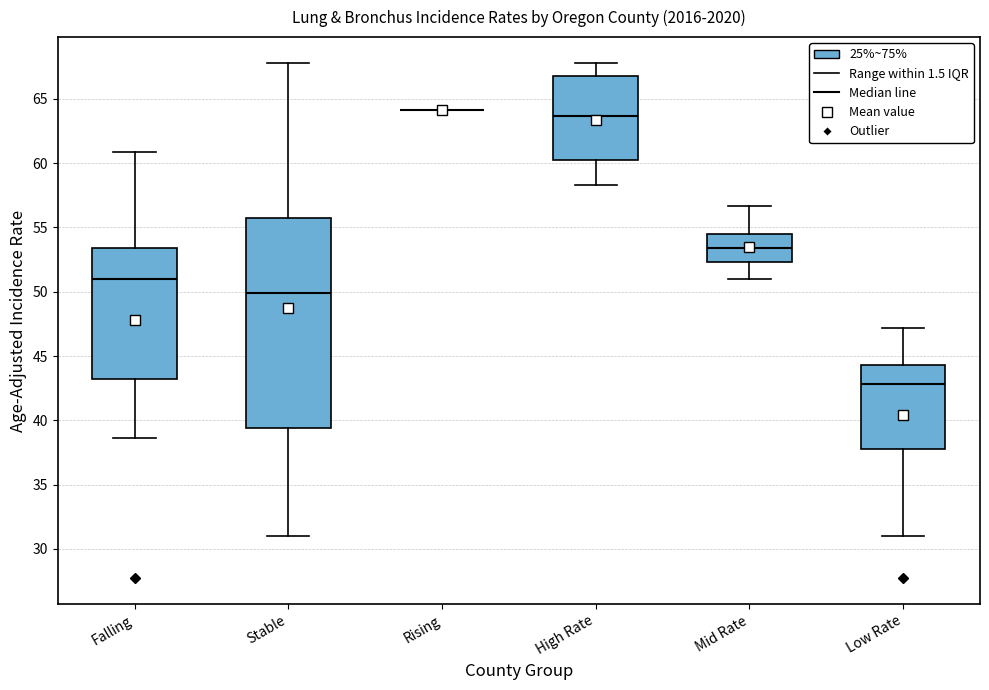

Reading left to right, transcribe this box plot: for each box, give where its median line is, the range the box spans, and where its two whiskers end, as read against the y-axis. The values are not printed on the chart, so give them approximately, as read against the axis.

Falling: median 51.0, box 43.0 to 53.5, whiskers 38.5 to 61.0
Stable: median 50.0, box 39.5 to 55.5, whiskers 31.0 to 68.0
Rising: box collapsed to a line at 64.0, whiskers 64.0 to 64.0
High Rate: median 63.5, box 60.5 to 67.0, whiskers 58.5 to 68.0
Mid Rate: median 53.5, box 52.5 to 54.5, whiskers 51.0 to 56.5
Low Rate: median 43.0, box 38.0 to 44.5, whiskers 31.0 to 47.0